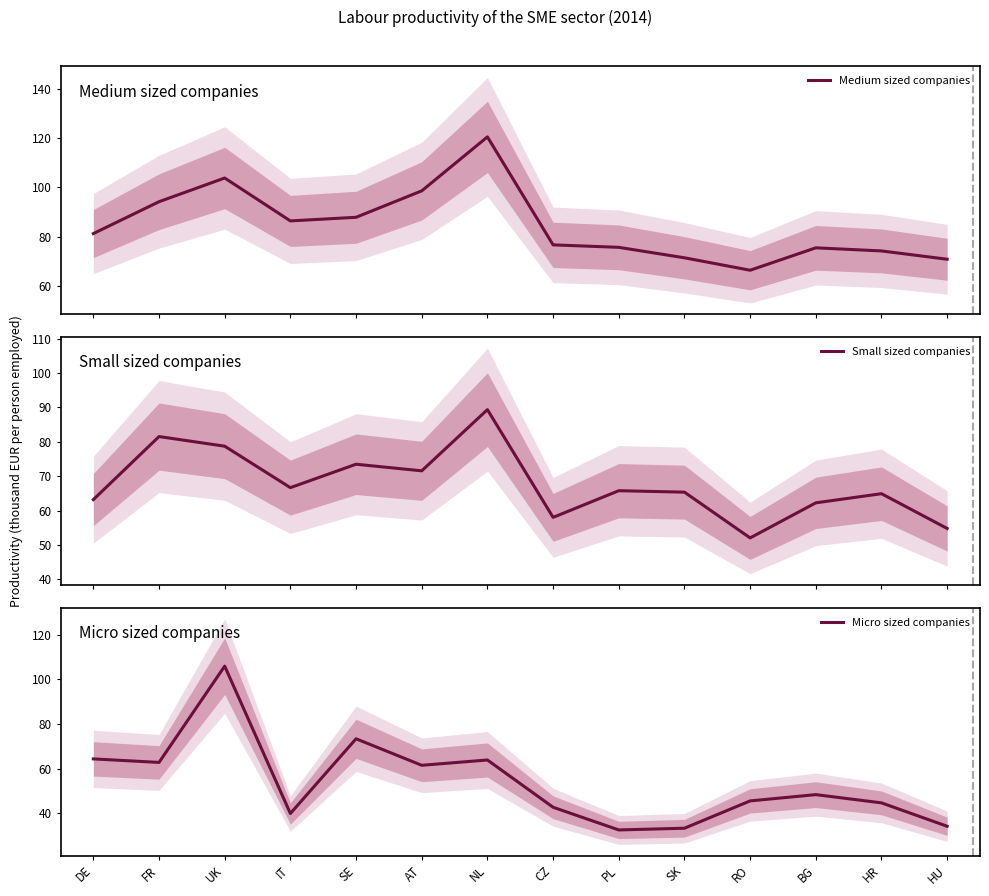

Which series has the largest total across all categories?

Medium sized companies